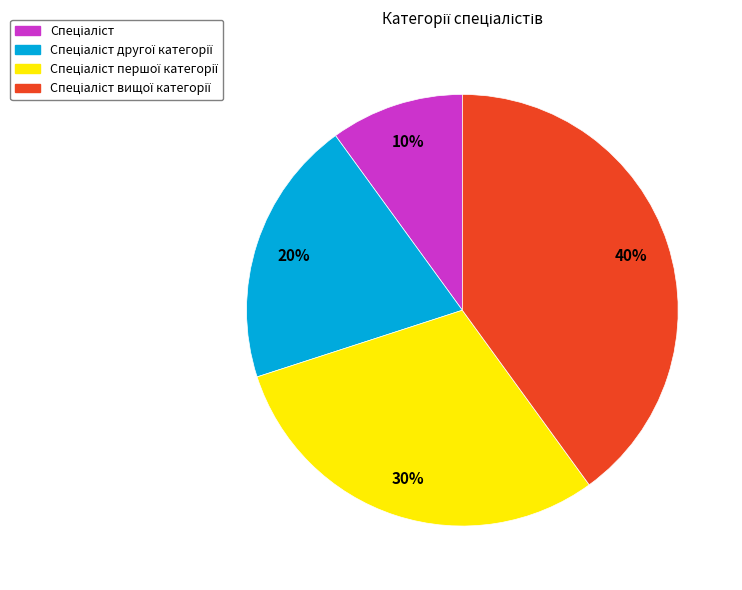

To the nearest percent, what is the difference between the largest and smallest slice percentages?

30%